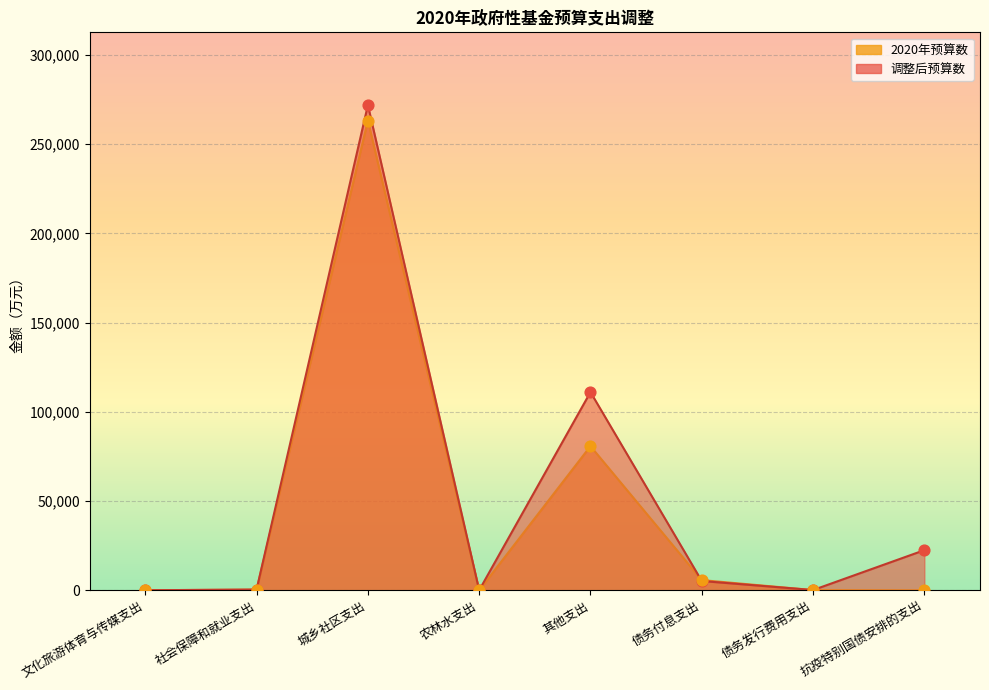

At how many categories does at least one series exceed 165539?

1